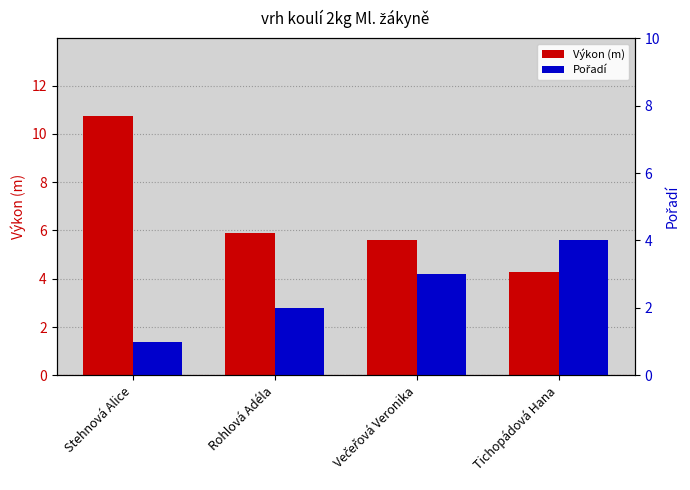

What is the difference between the Pořadí values at Tichopádová Hana and Večeřová Veronika?

1.0